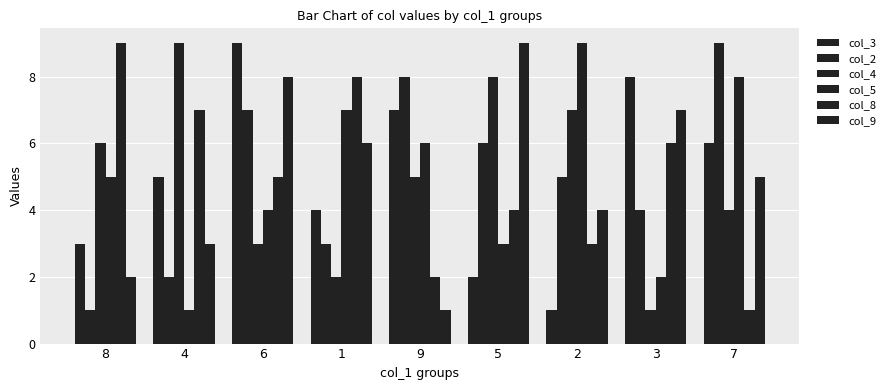

Rank the categories by col_8 value from lowest to highest.

7, 9, 2, 5, 6, 3, 4, 1, 8